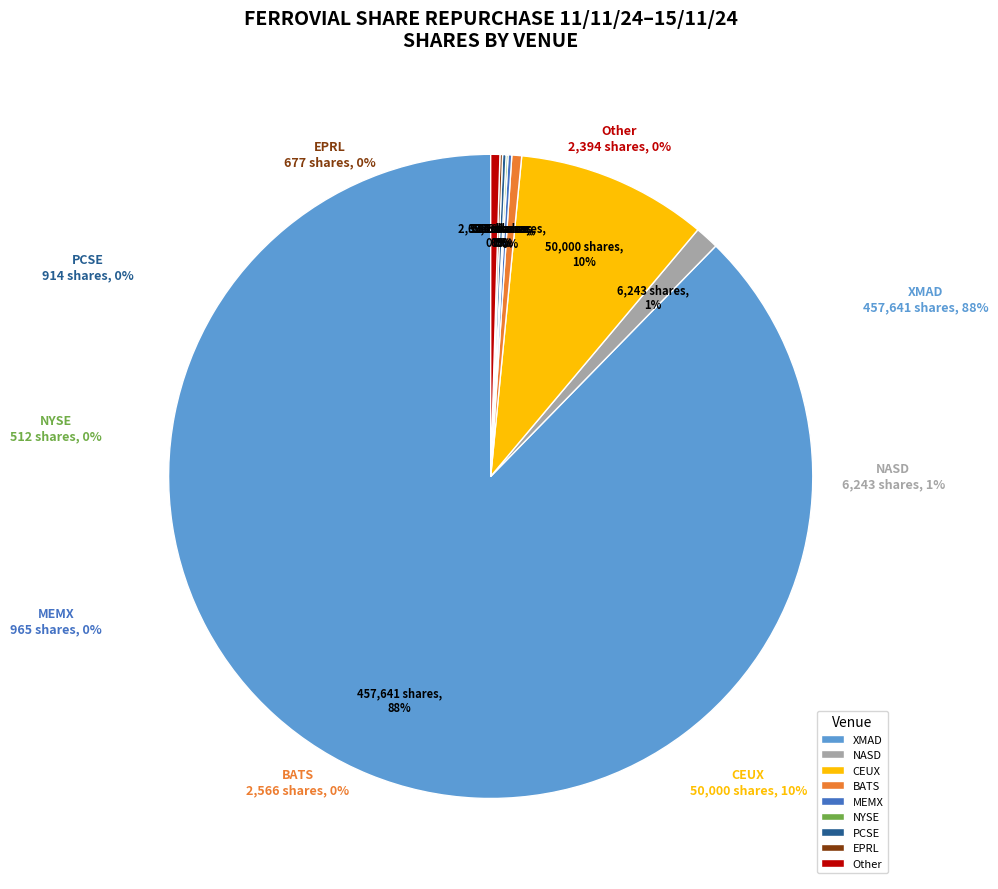

Is there a majority slice in this chart?

No